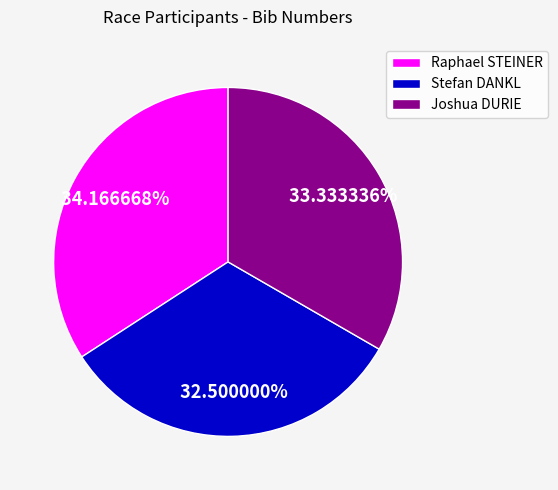

To the nearest percent, what is the average slice percentage?

33%